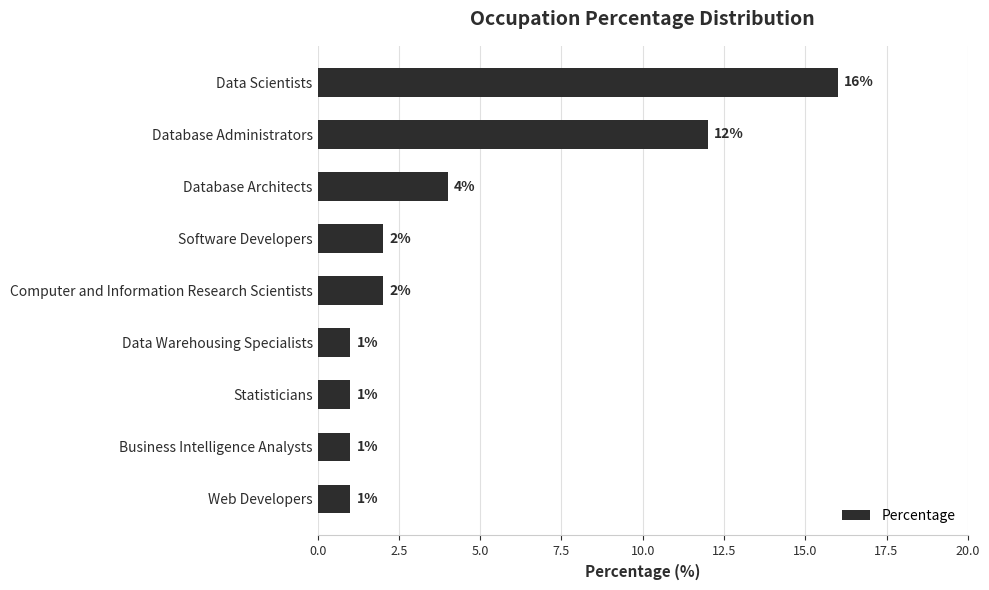

Does the chart contain stacked bars?

No